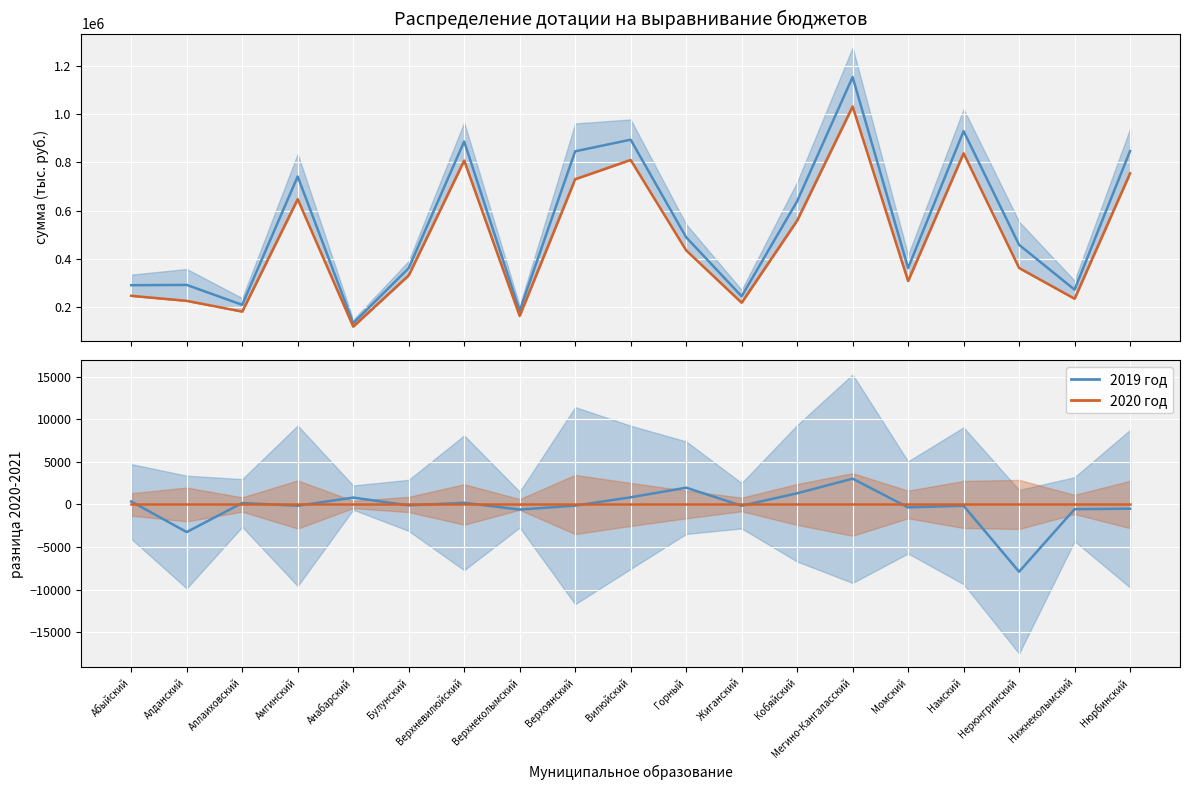

Does the chart display data point markers on the line(s)?

No